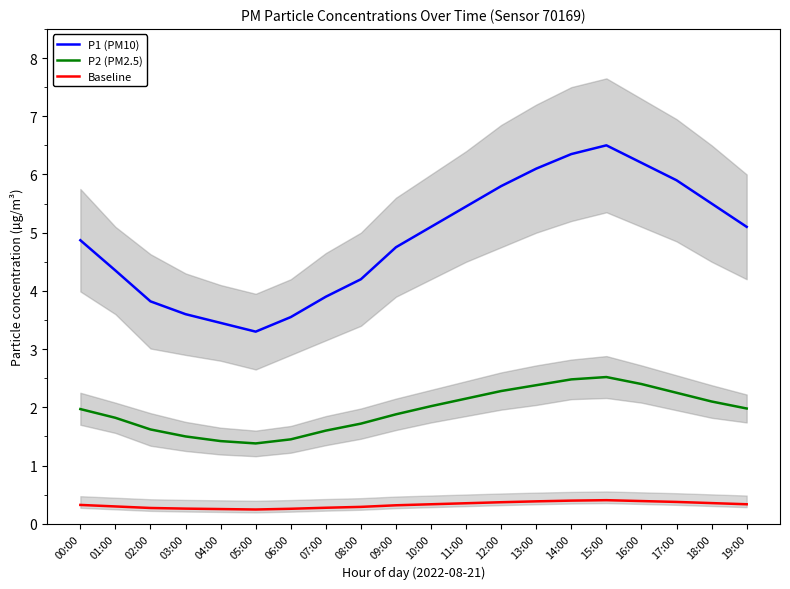

Is it true that P1 (PM10) equals 1.0 at 07:00?

False